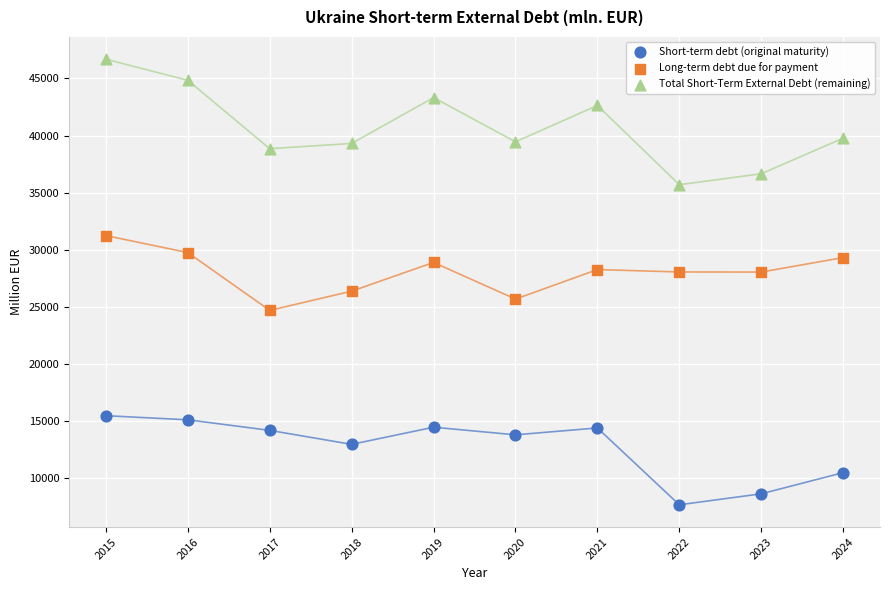

Which series has the largest Y range (max minus min)?

Total Short-Term External Debt (remaining)